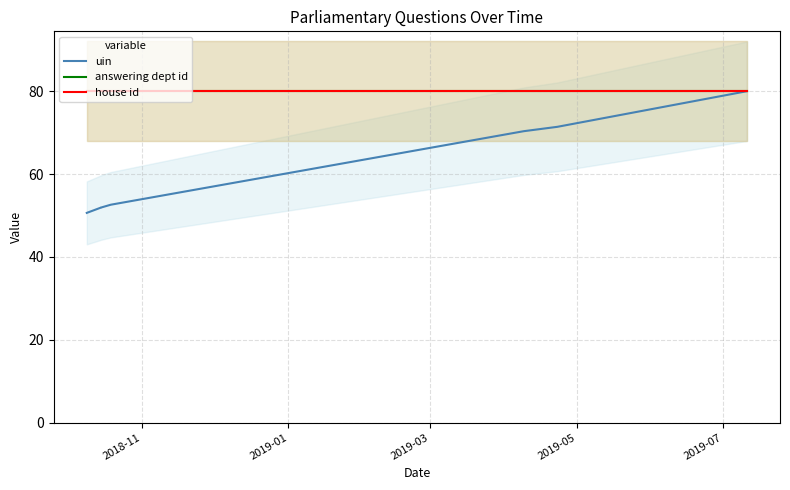

Rank the series at 2019-01 from lowest to highest value.

uin, answering dept id, house id